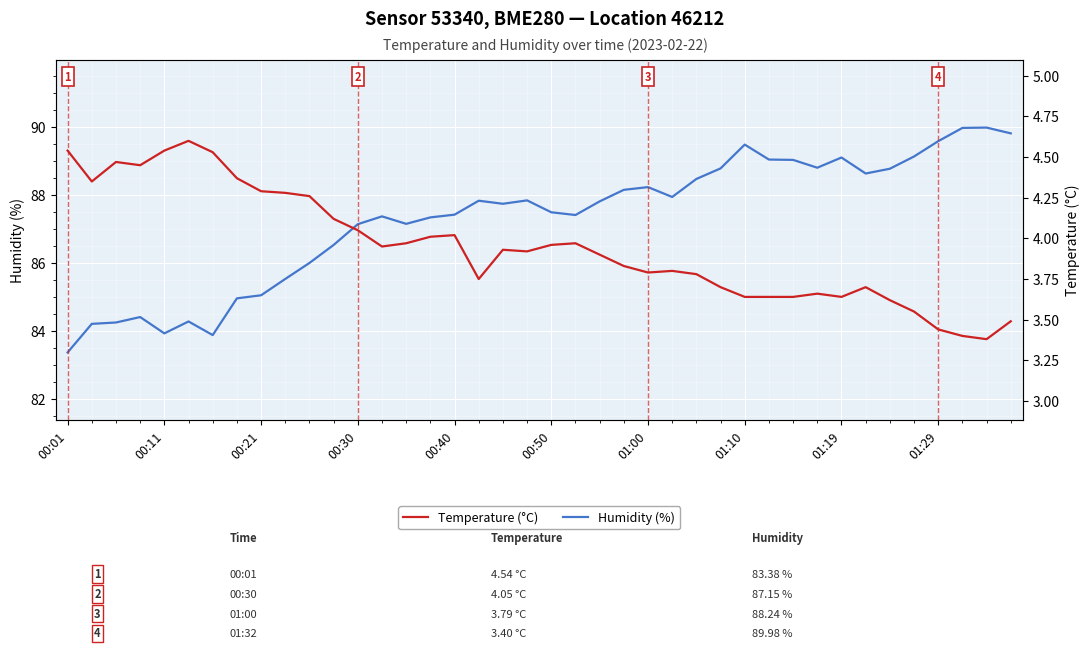

Which category has the lowest value in the Humidity (%) series?

00:01